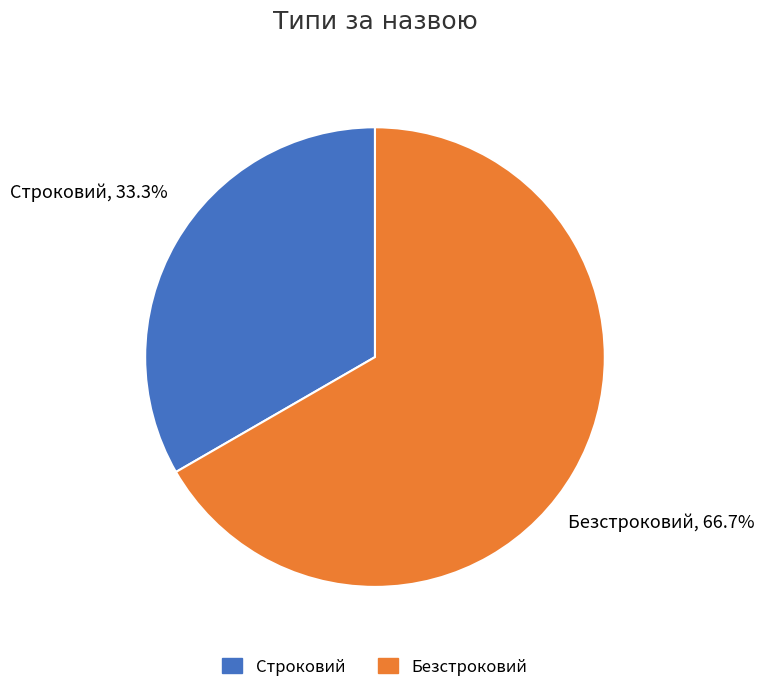

What percentage is the Строковий slice, to the nearest percent?

33%